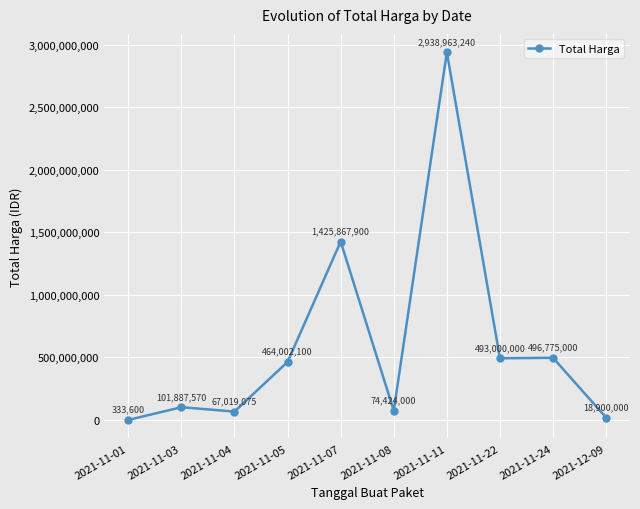

Reading left to right, what are all the values shown in this chart?

333600	101887570	67019075	464002100	1425867900	74424000	2938963240	493000000	496775000	18900000